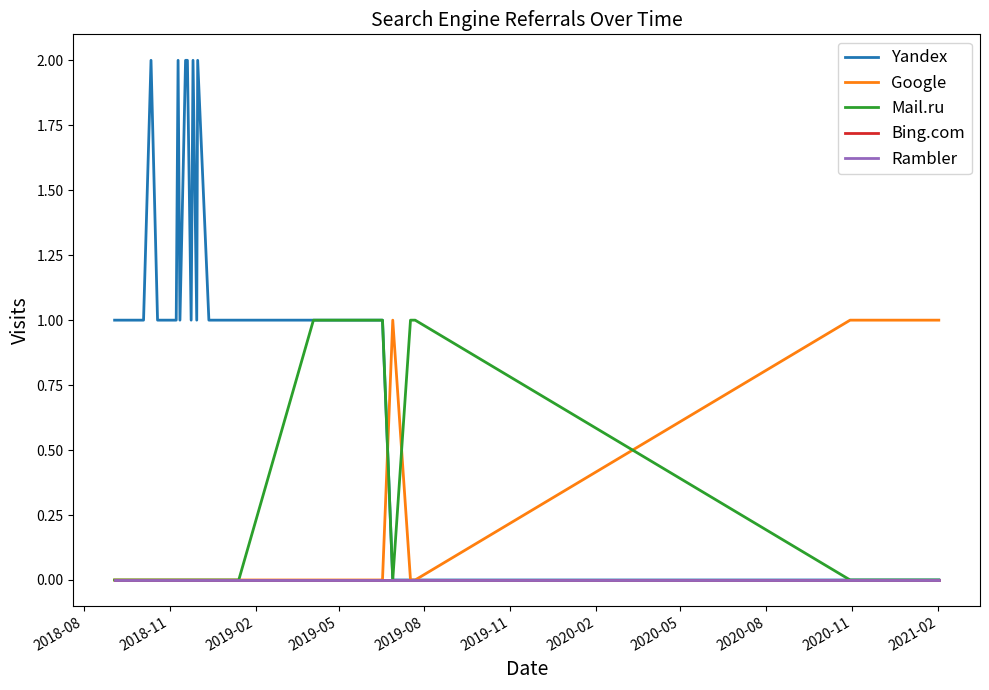

True or false: Google and Rambler cross at least once.

False